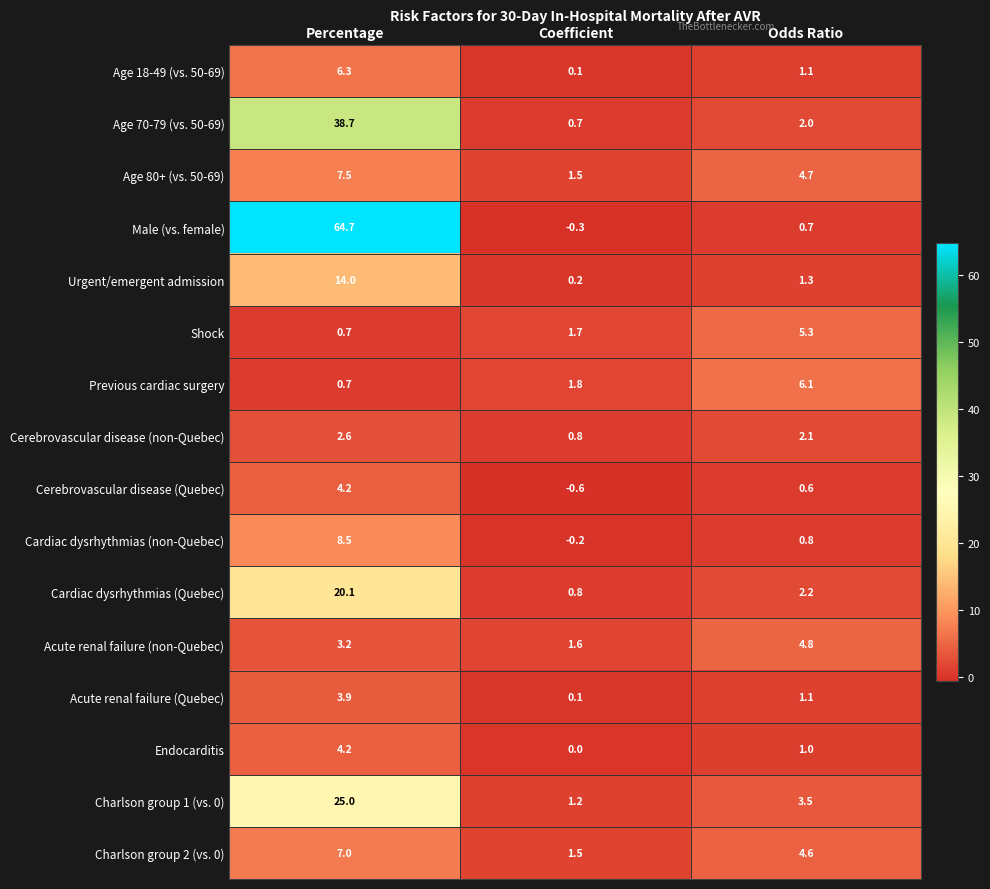

The value of Charlson group 1 (vs. 0) at Coefficient is 1.2. True or false?

True